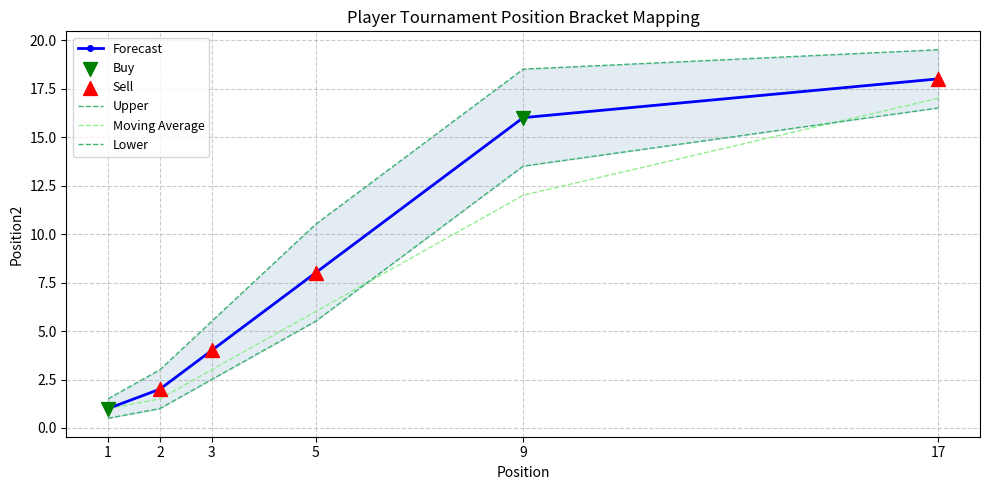

Which has a higher value, 1 or 3?

3